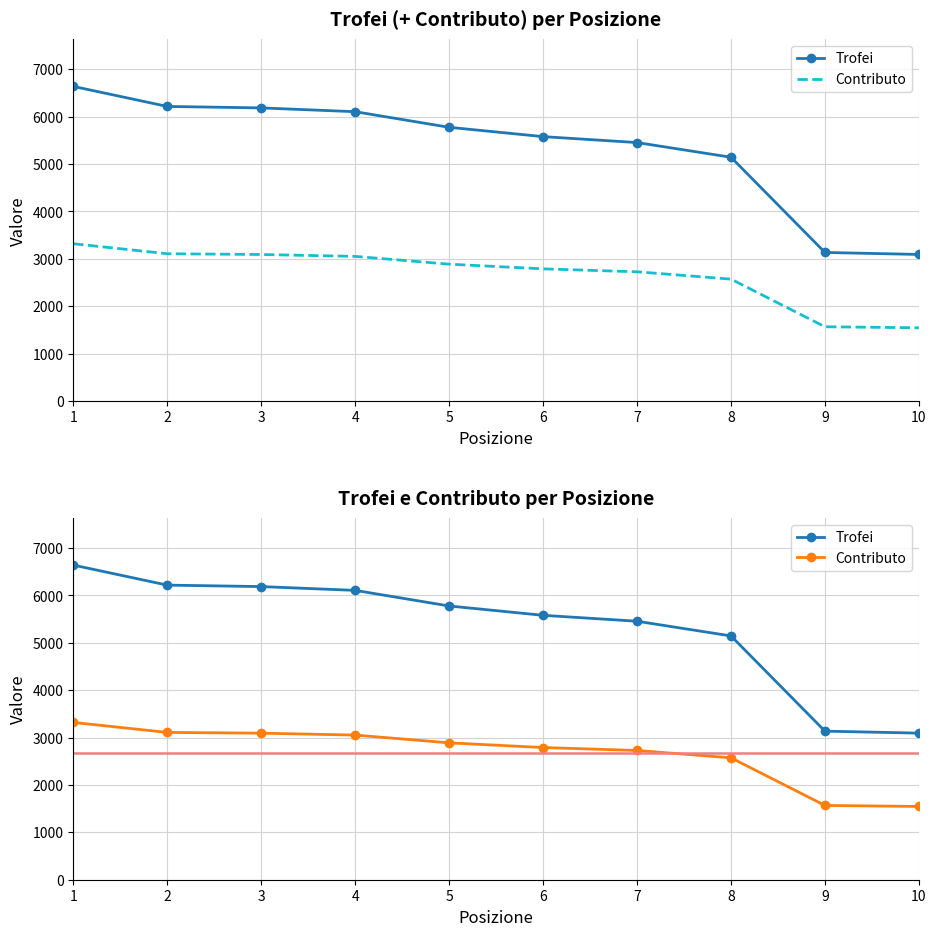

What is the difference between the maximum and minimum values in the Trofei series?

3546